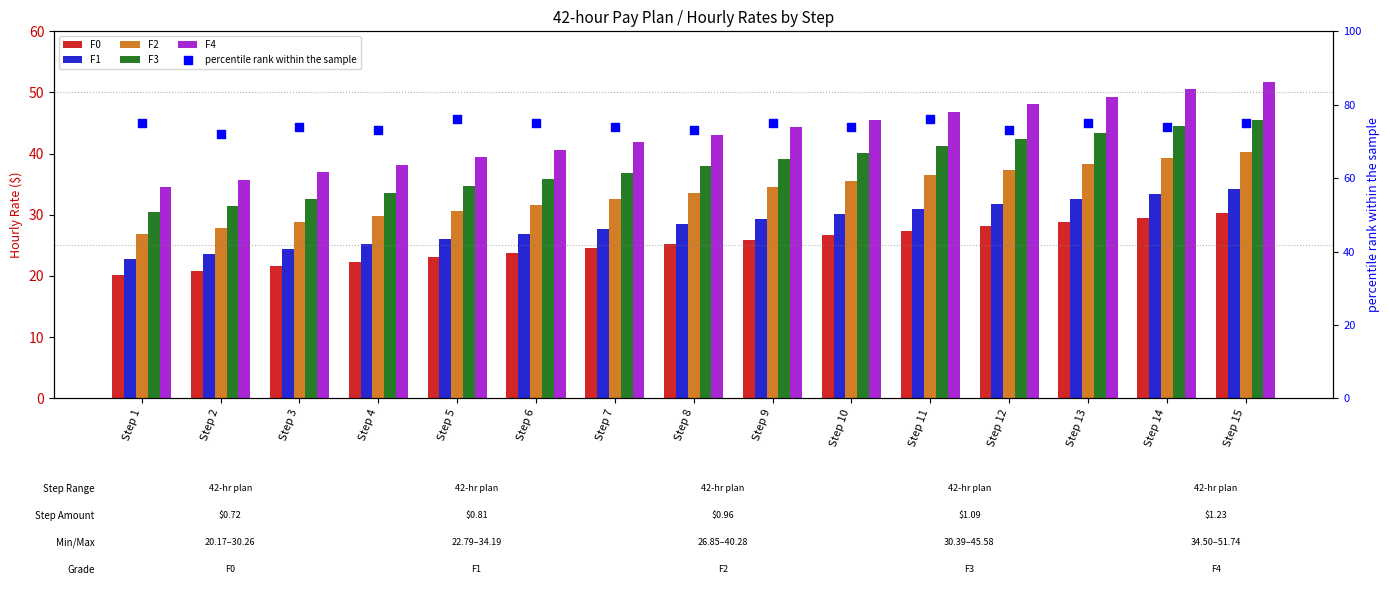

Which series has the largest Y range (max minus min)?

F4